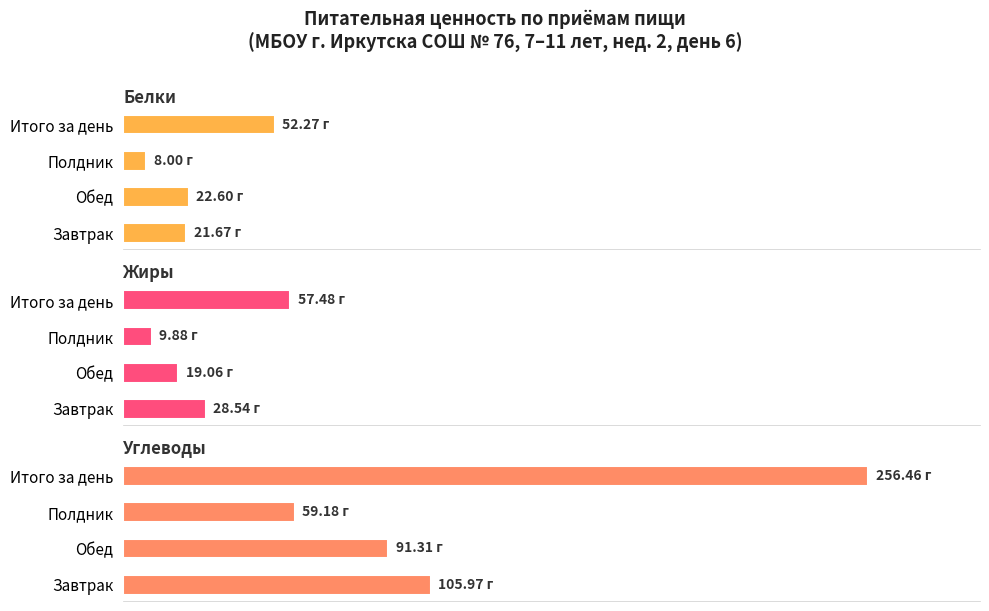

What is the value of the Углеводы bar at the 3rd from the left?

59.2